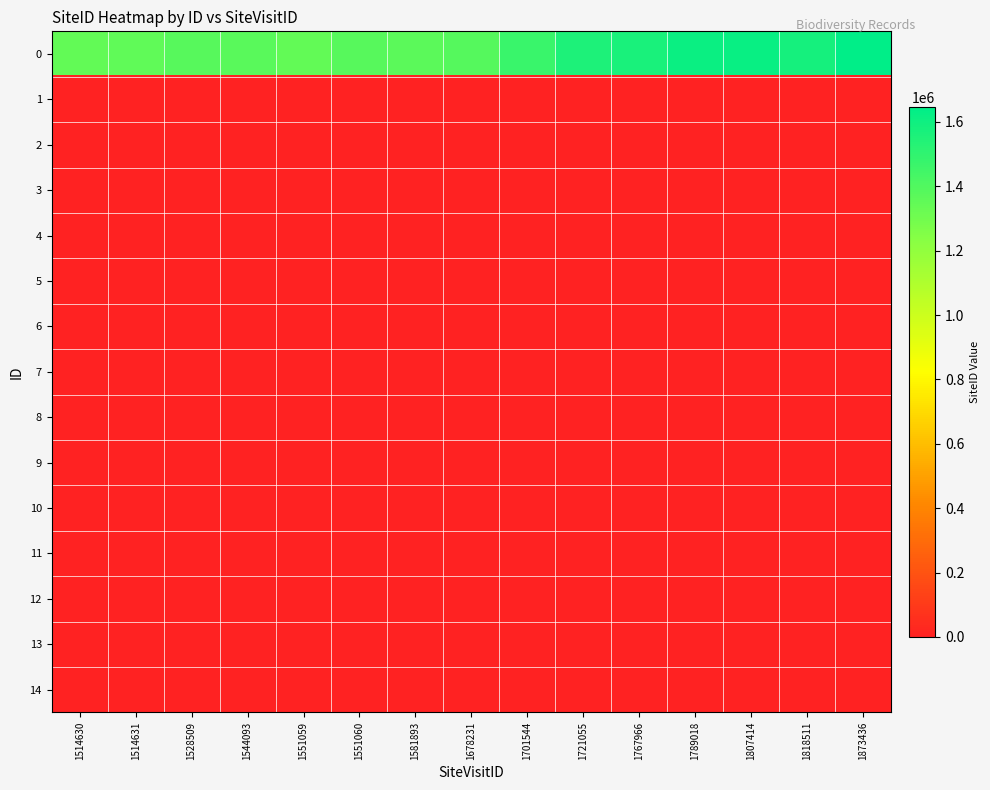

Reading left to right, list all the values displayed in this chart.

0: 1514630=1346987	1514631=1351852	1528509=1381809	1544093=1371976	1551059=1346986	1551060=1382992	1581893=1366846	1678231=1384068	1701544=1467812	1721055=1551470	1767966=1564411	1789018=1615017	1807414=1617409	1818511=1581993	1873436=1647242
1: 1514630=0	1514631=0	1528509=0	1544093=0	1551059=0	1551060=0	1581893=0	1678231=0	1701544=0	1721055=0	1767966=0	1789018=0	1807414=0	1818511=0	1873436=0
2: 1514630=0	1514631=0	1528509=0	1544093=0	1551059=0	1551060=0	1581893=0	1678231=0	1701544=0	1721055=0	1767966=0	1789018=0	1807414=0	1818511=0	1873436=0
3: 1514630=0	1514631=0	1528509=0	1544093=0	1551059=0	1551060=0	1581893=0	1678231=0	1701544=0	1721055=0	1767966=0	1789018=0	1807414=0	1818511=0	1873436=0
4: 1514630=0	1514631=0	1528509=0	1544093=0	1551059=0	1551060=0	1581893=0	1678231=0	1701544=0	1721055=0	1767966=0	1789018=0	1807414=0	1818511=0	1873436=0
5: 1514630=0	1514631=0	1528509=0	1544093=0	1551059=0	1551060=0	1581893=0	1678231=0	1701544=0	1721055=0	1767966=0	1789018=0	1807414=0	1818511=0	1873436=0
6: 1514630=0	1514631=0	1528509=0	1544093=0	1551059=0	1551060=0	1581893=0	1678231=0	1701544=0	1721055=0	1767966=0	1789018=0	1807414=0	1818511=0	1873436=0
7: 1514630=0	1514631=0	1528509=0	1544093=0	1551059=0	1551060=0	1581893=0	1678231=0	1701544=0	1721055=0	1767966=0	1789018=0	1807414=0	1818511=0	1873436=0
8: 1514630=0	1514631=0	1528509=0	1544093=0	1551059=0	1551060=0	1581893=0	1678231=0	1701544=0	1721055=0	1767966=0	1789018=0	1807414=0	1818511=0	1873436=0
9: 1514630=0	1514631=0	1528509=0	1544093=0	1551059=0	1551060=0	1581893=0	1678231=0	1701544=0	1721055=0	1767966=0	1789018=0	1807414=0	1818511=0	1873436=0
10: 1514630=0	1514631=0	1528509=0	1544093=0	1551059=0	1551060=0	1581893=0	1678231=0	1701544=0	1721055=0	1767966=0	1789018=0	1807414=0	1818511=0	1873436=0
11: 1514630=0	1514631=0	1528509=0	1544093=0	1551059=0	1551060=0	1581893=0	1678231=0	1701544=0	1721055=0	1767966=0	1789018=0	1807414=0	1818511=0	1873436=0
12: 1514630=0	1514631=0	1528509=0	1544093=0	1551059=0	1551060=0	1581893=0	1678231=0	1701544=0	1721055=0	1767966=0	1789018=0	1807414=0	1818511=0	1873436=0
13: 1514630=0	1514631=0	1528509=0	1544093=0	1551059=0	1551060=0	1581893=0	1678231=0	1701544=0	1721055=0	1767966=0	1789018=0	1807414=0	1818511=0	1873436=0
14: 1514630=0	1514631=0	1528509=0	1544093=0	1551059=0	1551060=0	1581893=0	1678231=0	1701544=0	1721055=0	1767966=0	1789018=0	1807414=0	1818511=0	1873436=0